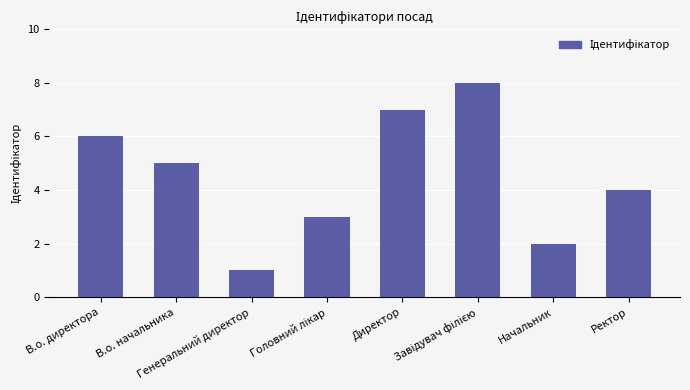

At which category does the chart reach its minimum across all series?

Генеральний директор